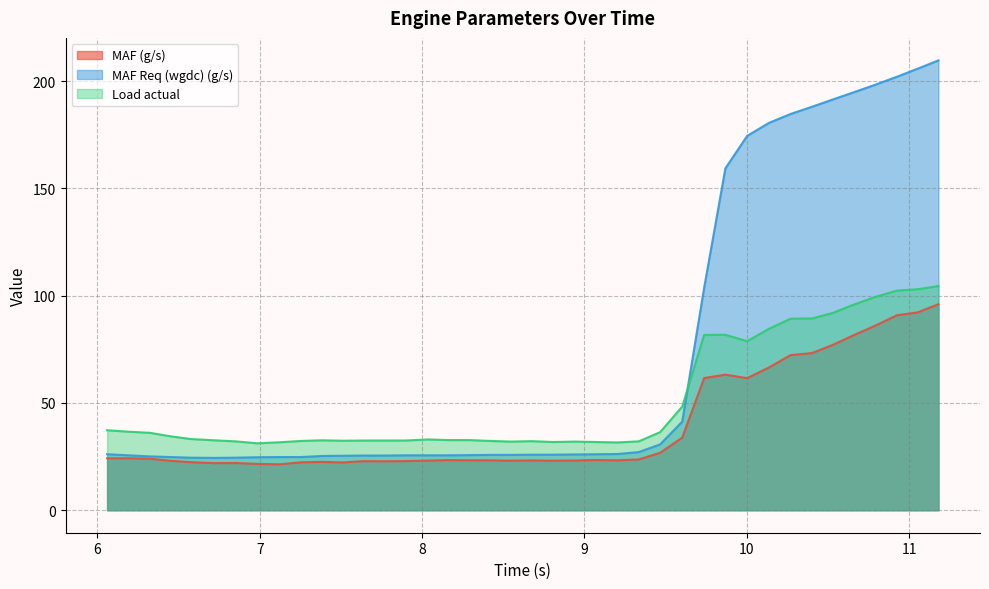

What is the average value of the MAF Req (wgdc) (g/s) series?

73.2